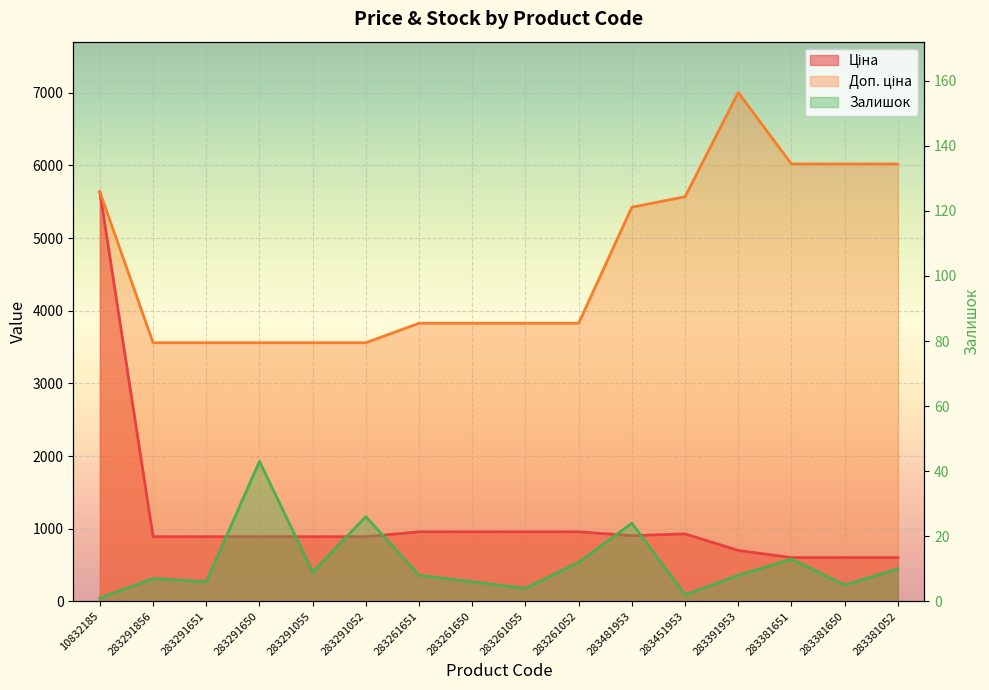

True or false: Залишок and Ціна cross at least once.

False